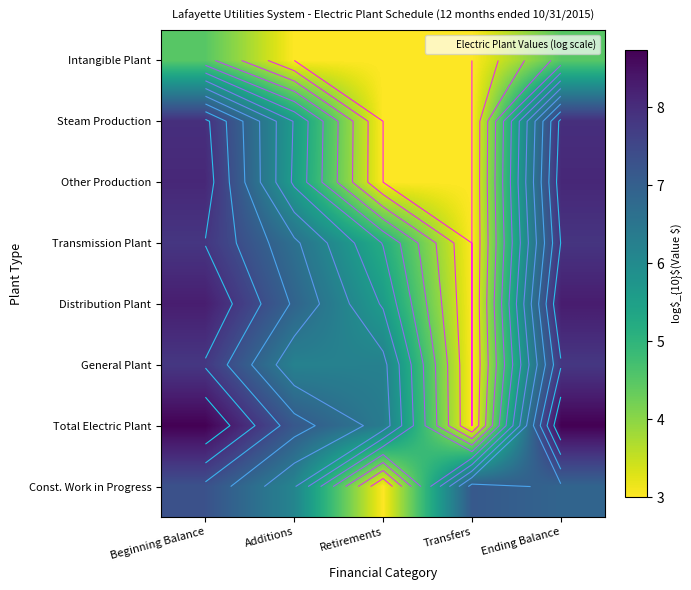

How many data points does each series have?

5